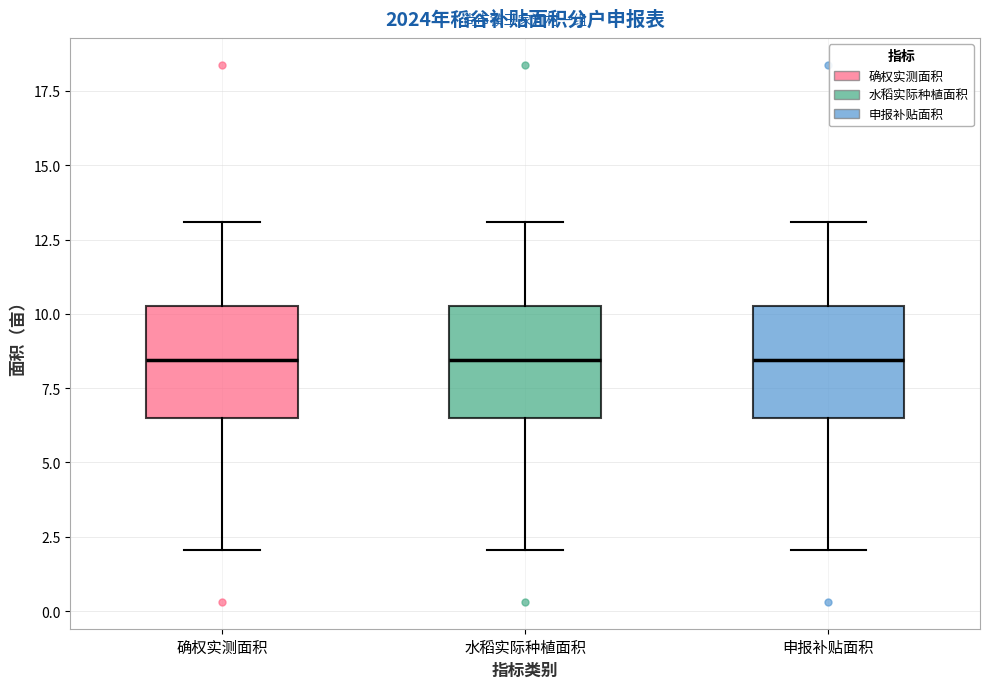

Reading left to right, read every box against the y-axis: the position of its median line, the range the box covers, and the ends of its whiskers. The values are not printed on the chart, so give them approximately, as read against the axis.

确权实测面积: median 8.5, box 6.5 to 10.5, whiskers 2.0 to 13.0
水稻实际种植面积: median 8.5, box 6.5 to 10.5, whiskers 2.0 to 13.0
申报补贴面积: median 8.5, box 6.5 to 10.5, whiskers 2.0 to 13.0